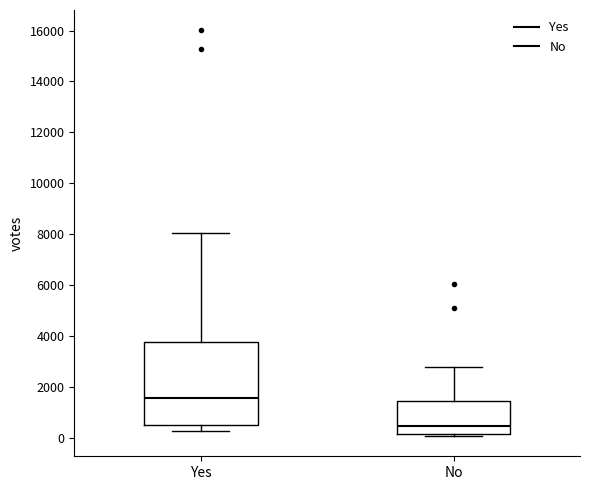

Reading left to right, transcribe this box plot: for each box, give where its median line is, the range the box spans, and where its two whiskers end, as read against the y-axis. The values are not printed on the chart, so give them approximately, as read against the axis.

Yes: median 1600, box 600 to 3800, whiskers 200 to 8000
No: median 400, box 200 to 1400, whiskers 0 to 2800